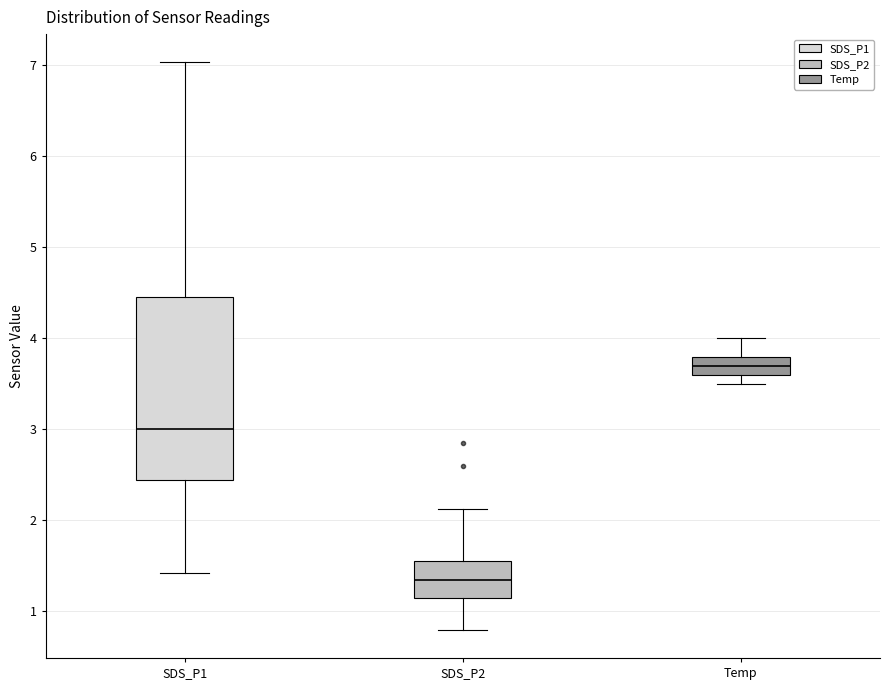

Comparing the boxes themselves (not the whiskers), which one is the tallest?

SDS_P1